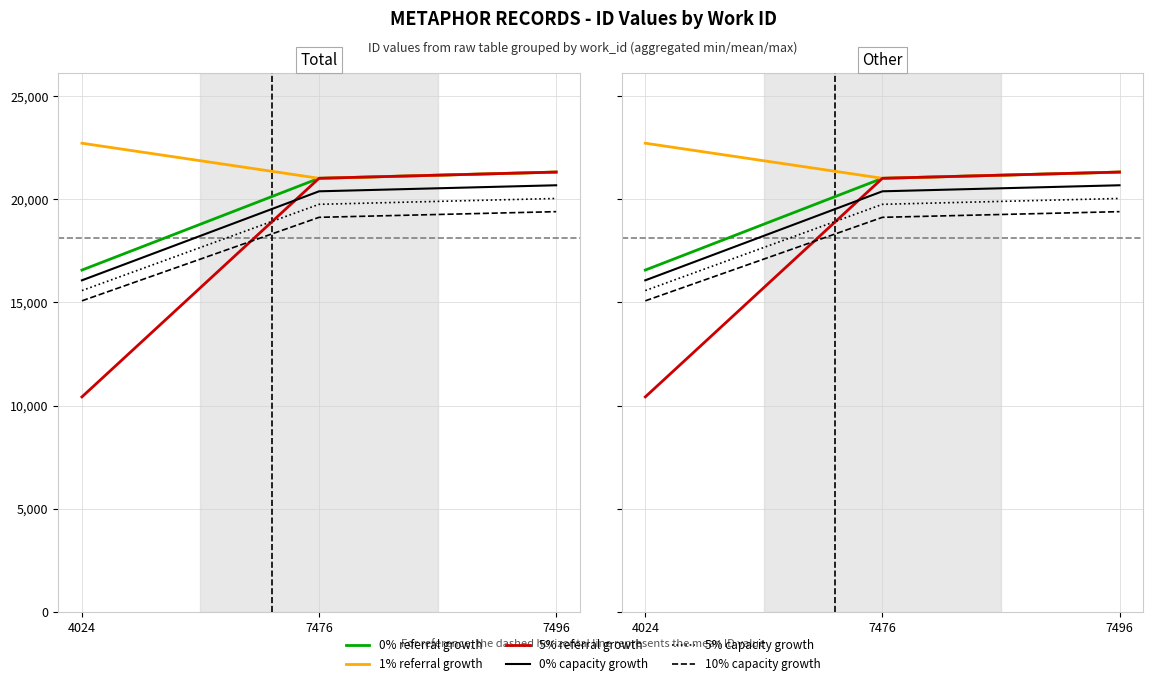

Which has a higher value, 4024 or 7476?

7476